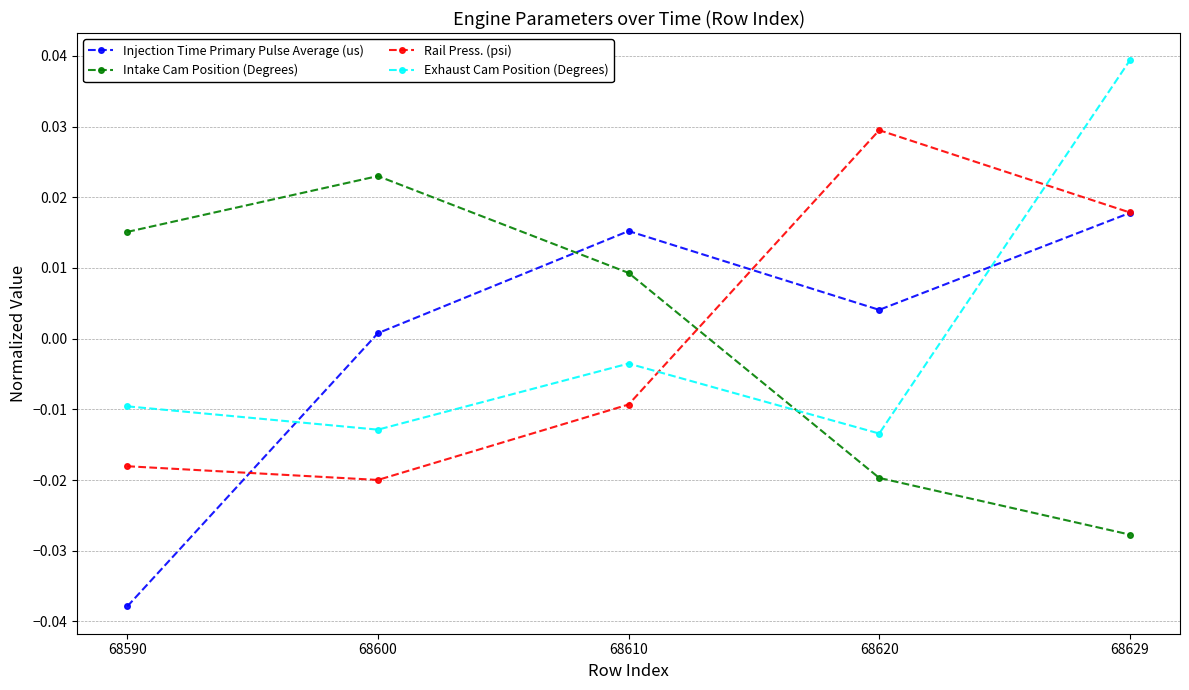

Rank the series by their maximum value, from lowest to highest.

Injection Time Primary Pulse Average (us), Intake Cam Position (Degrees), Rail Press. (psi), Exhaust Cam Position (Degrees)